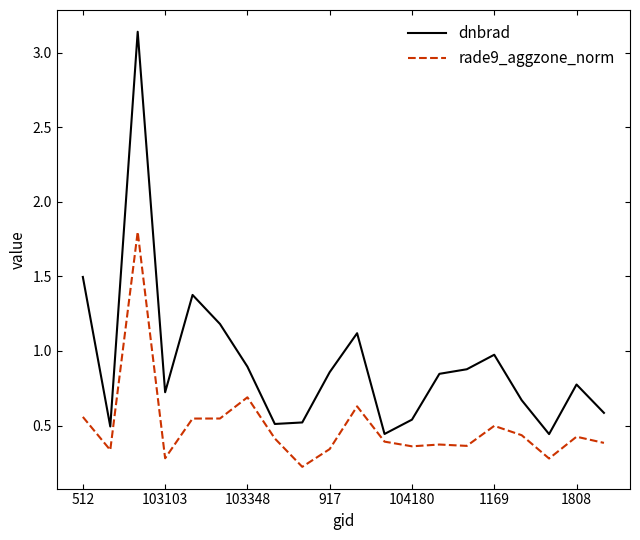

Which series has the widest spread of values?

dnbrad